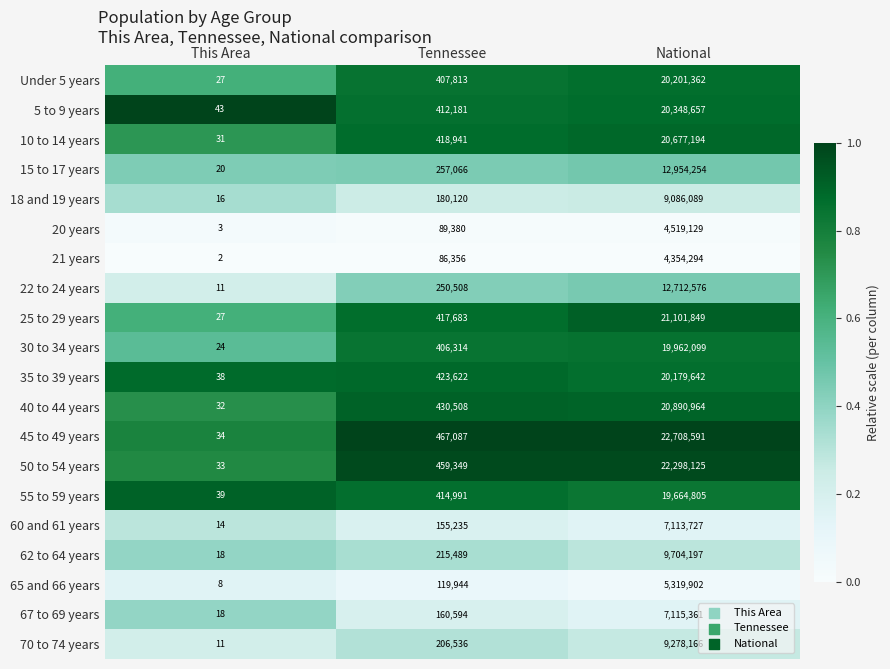

Which series has the largest total across all categories?

45 to 49 years